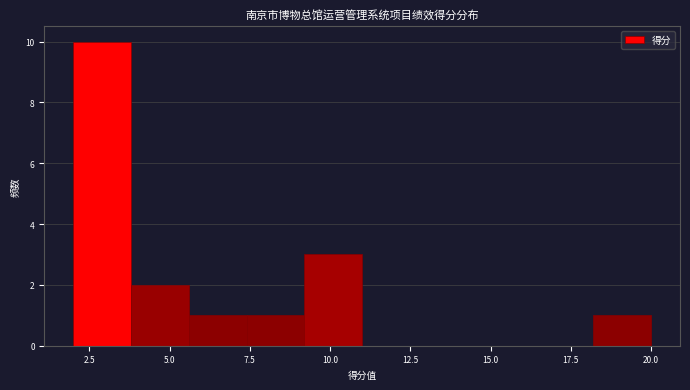

Read against the x-axis, roughly where is the centre of the tallest bar?

3.0